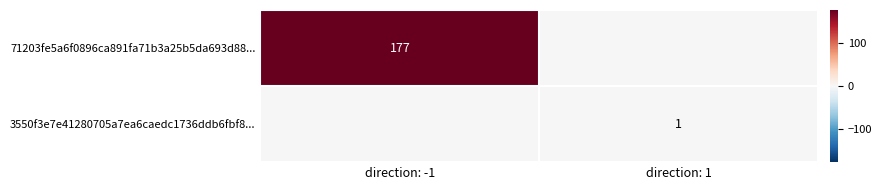

True or false: 71203fe5a6f0896ca891fa71b3a25b5da693d88... has a value of 177 at direction: -1.

True